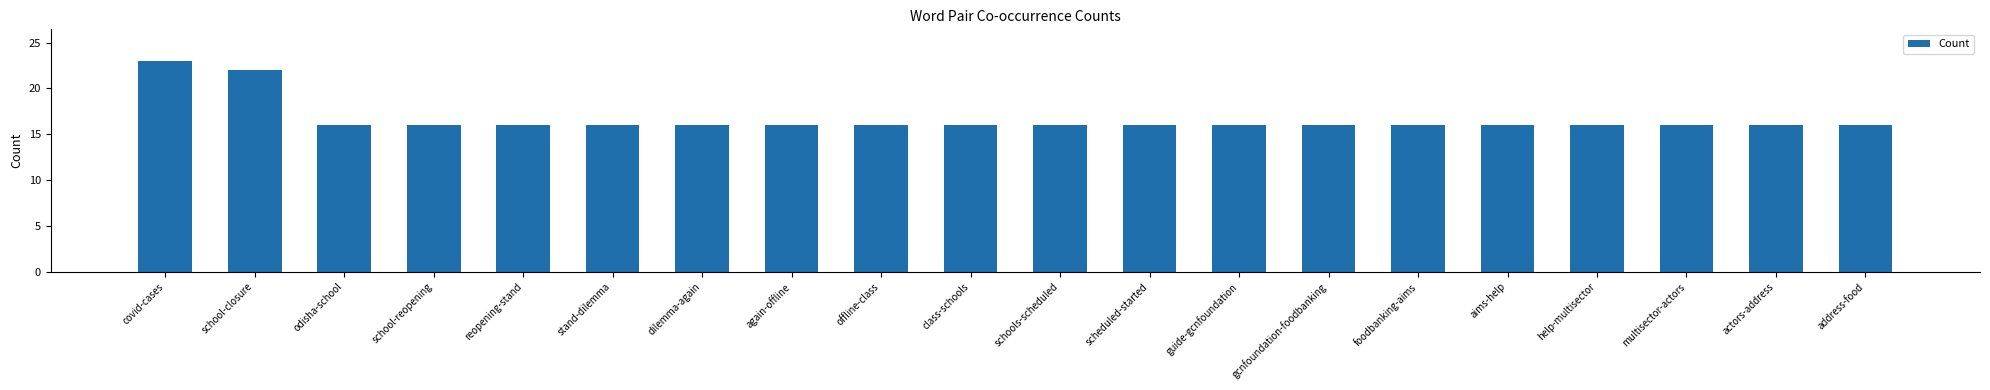

True or false: the data shows 16 at gcnfoundation-foodbanking.

True